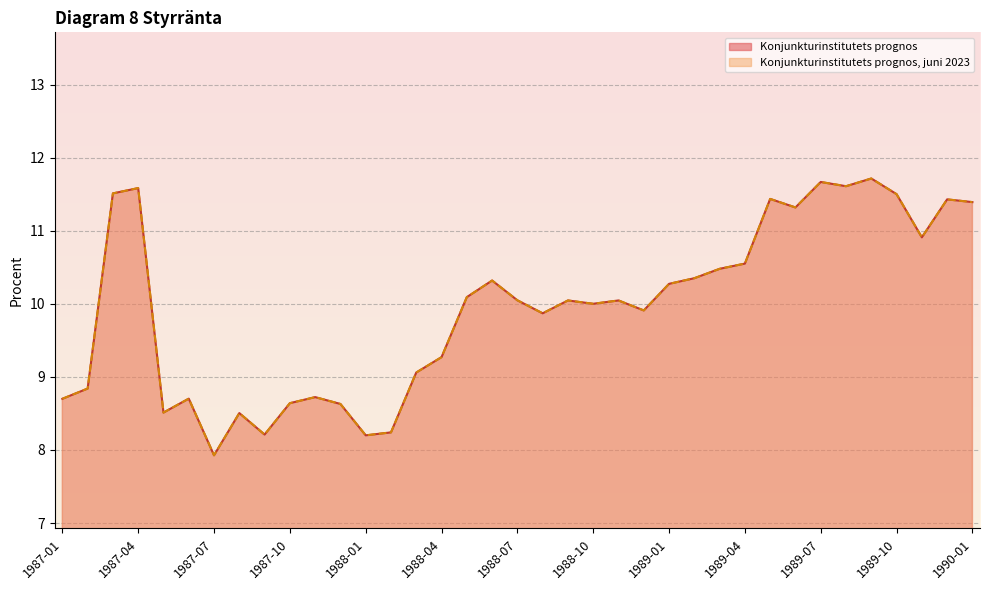

At 1989-11, list the series in order from smallest to largest.

Konjunkturinstitutets prognos, Konjunkturinstitutets prognos, juni 2023